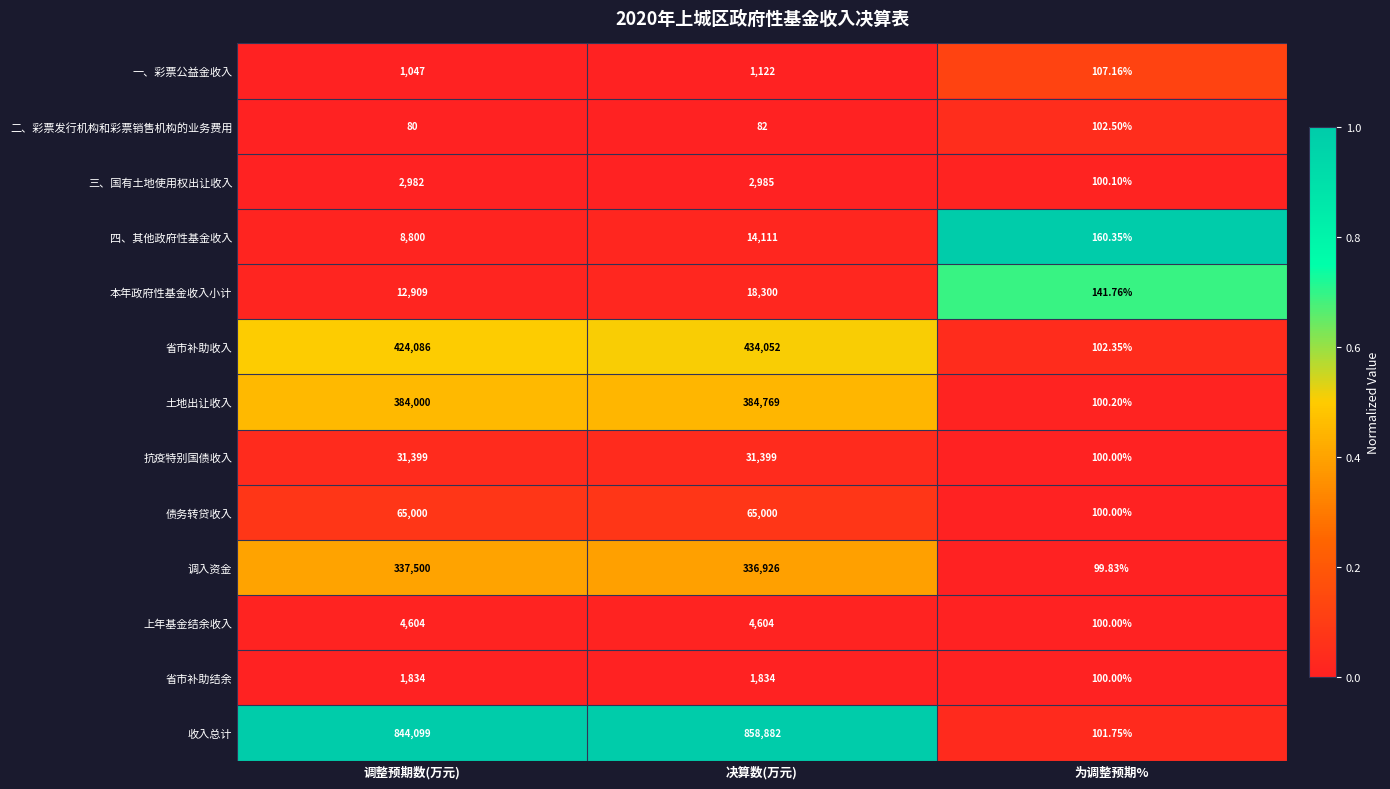

What is the maximum value shown in the chart?

858882.0